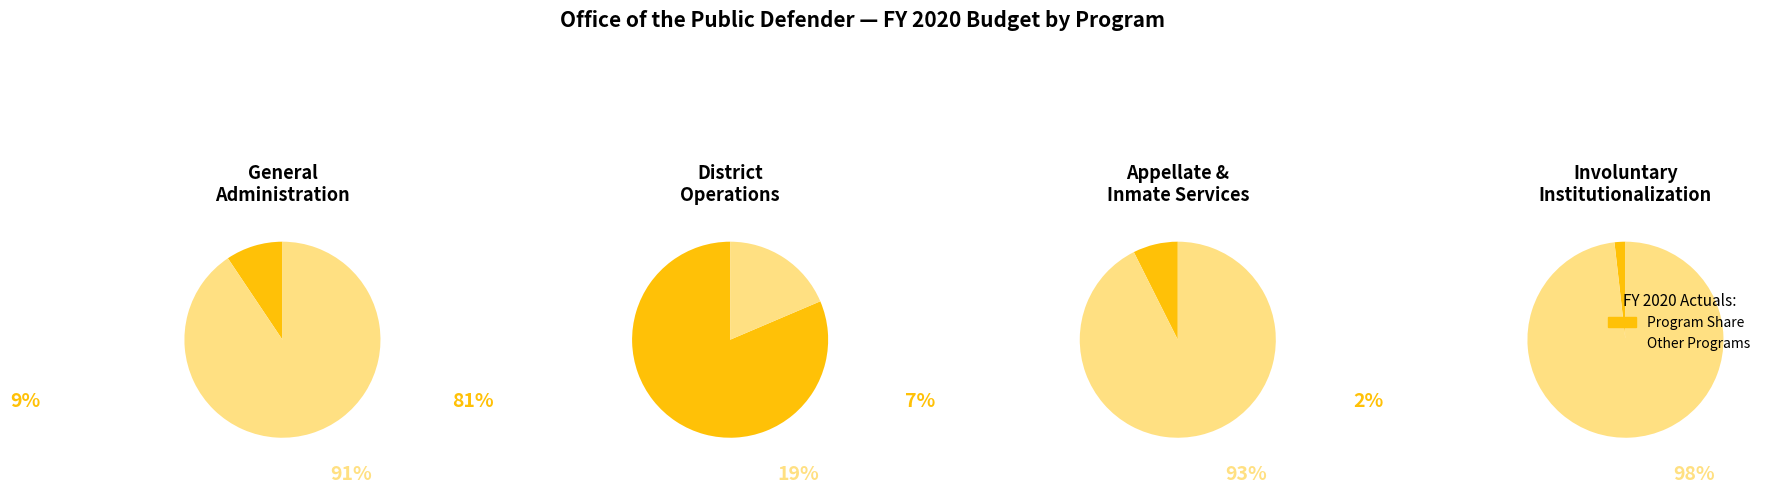

Which category has the biggest portion of the pie?

District Operations